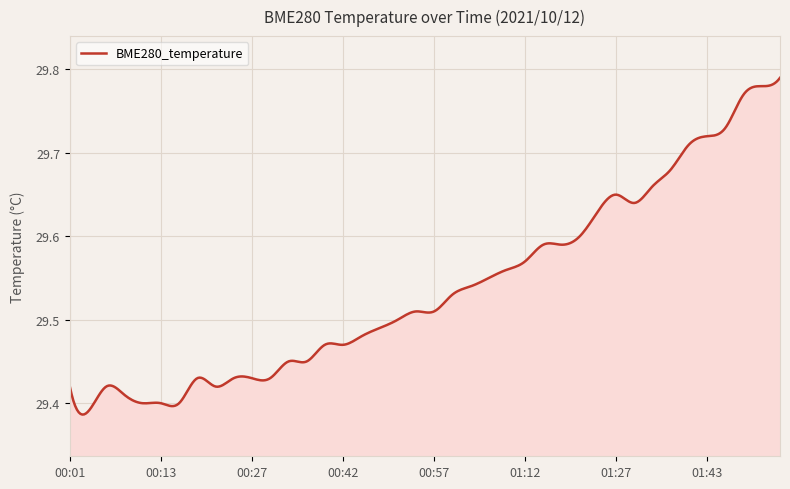

What is the difference between the maximum and minimum values?

0.4